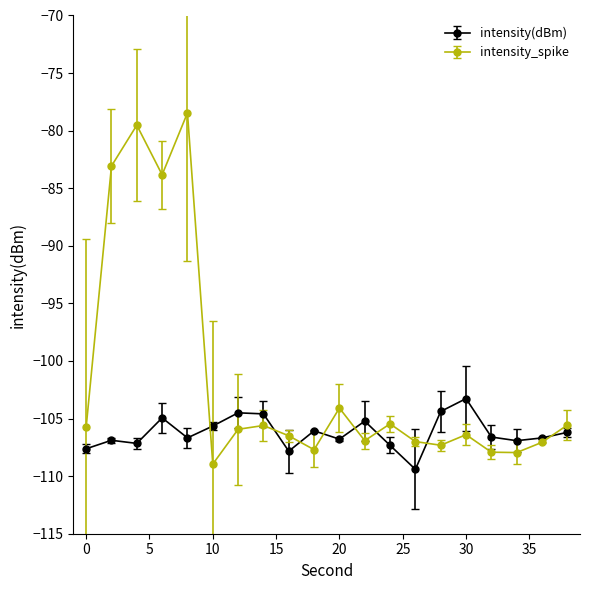

True or false: intensity(dBm) and intensity_spike cross at least once.

True